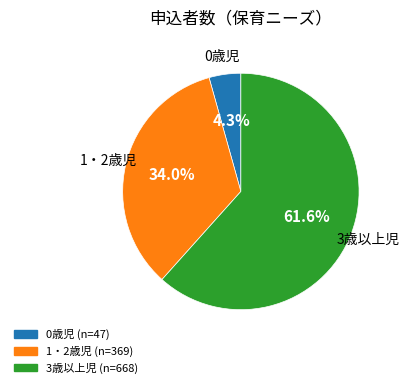

What percentage is the 1・2歳児 slice, to the nearest percent?

34%